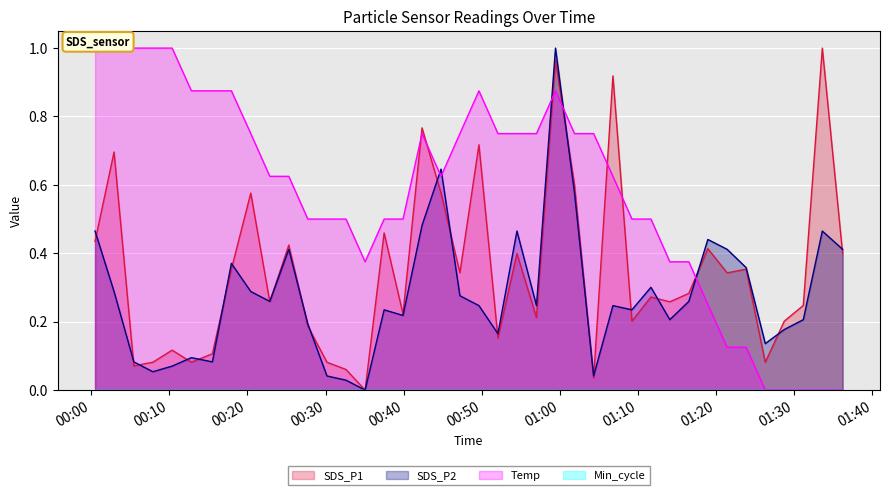

Is it true that Temp equals 0.1 at 2021/05/24 01:23:50?

True